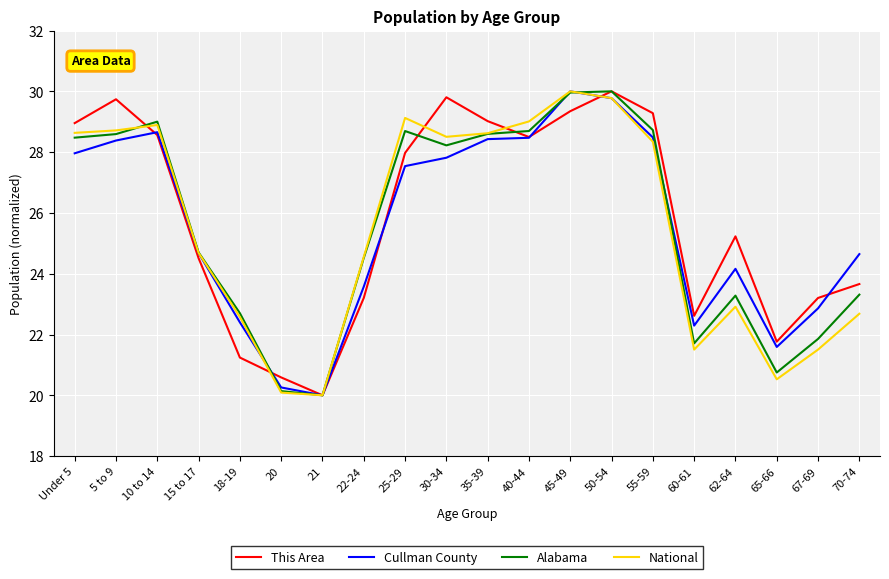

What value does the Cullman County series have at 30-34?

27.8